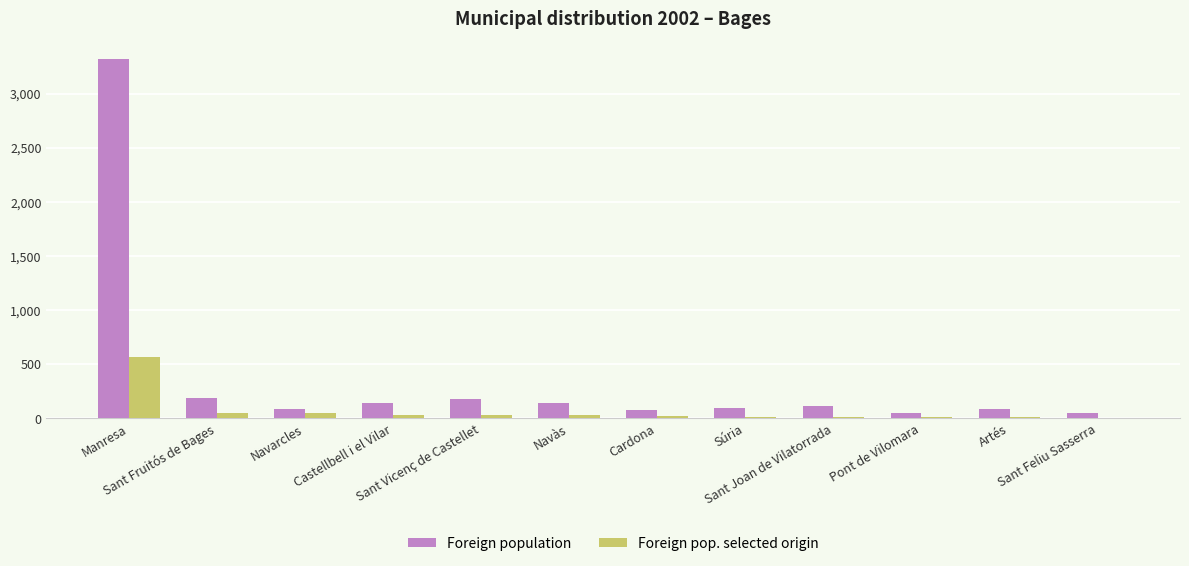

Which series has the widest spread of values?

Foreign population